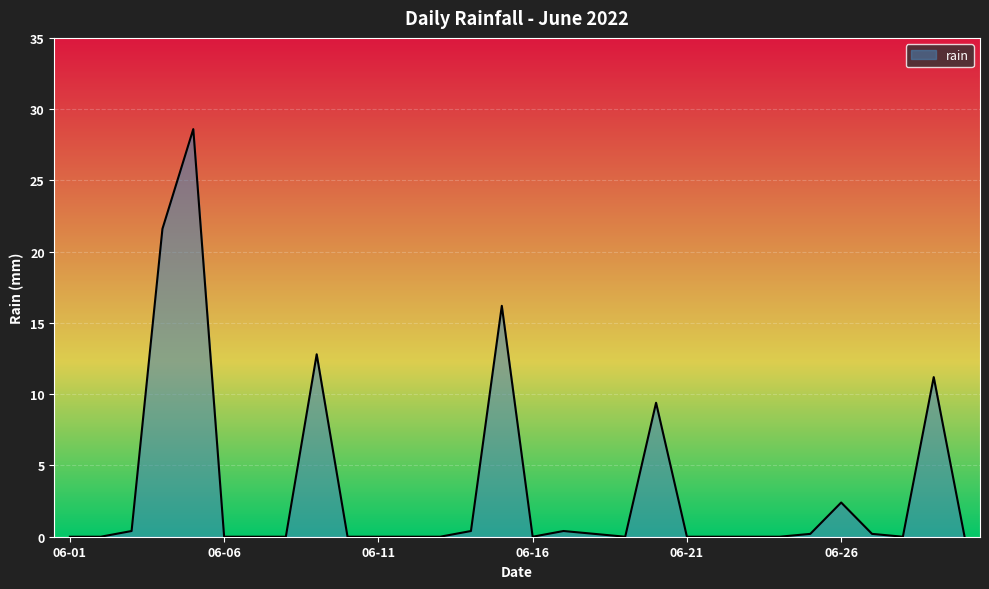

What is the greatest value displayed?

28.6